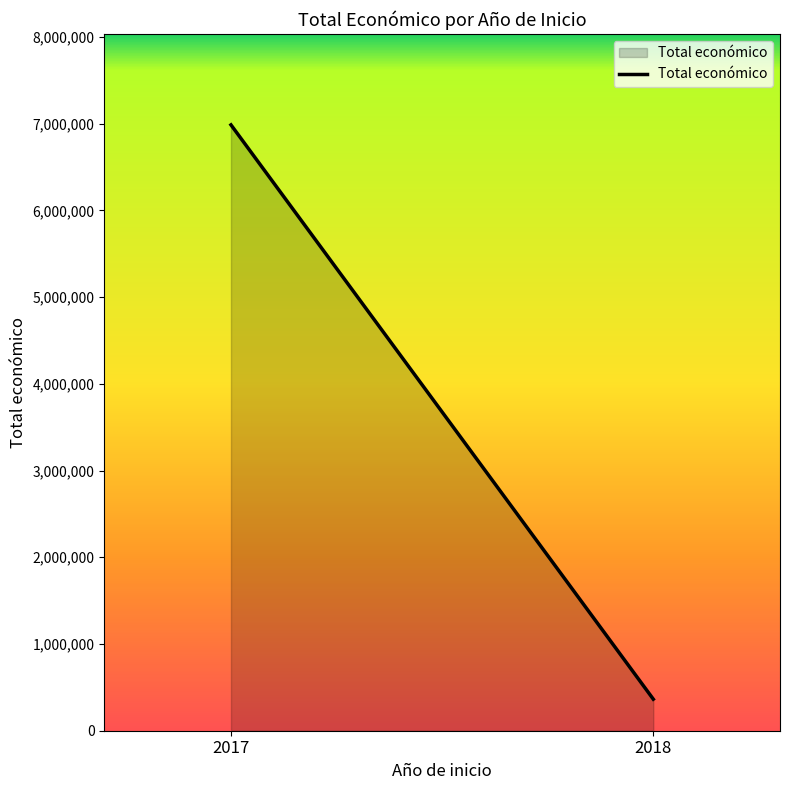

List the labels in order of value, largest first.

2017, 2018